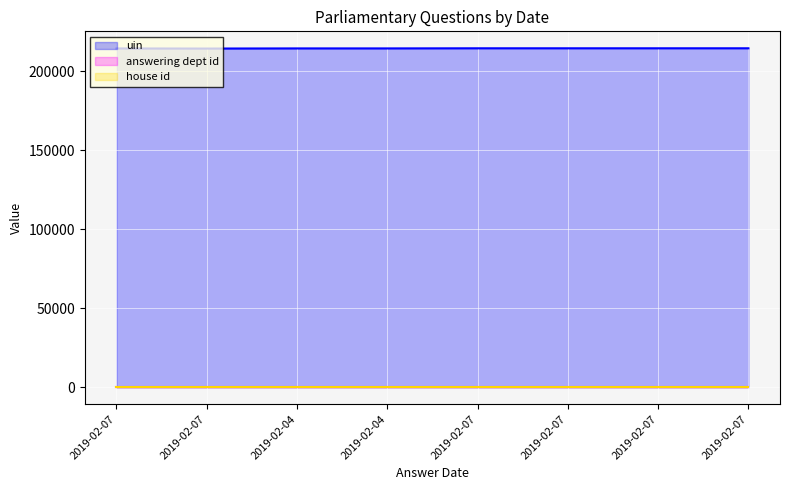

Reading left to right, what are all the values shown in this chart?

uin: 214548	214480	214570	214571	214648	214650	214651	214652
answering dept id: 13	13	13	13	13	13	13	13
house id: 1	1	1	1	1	1	1	1